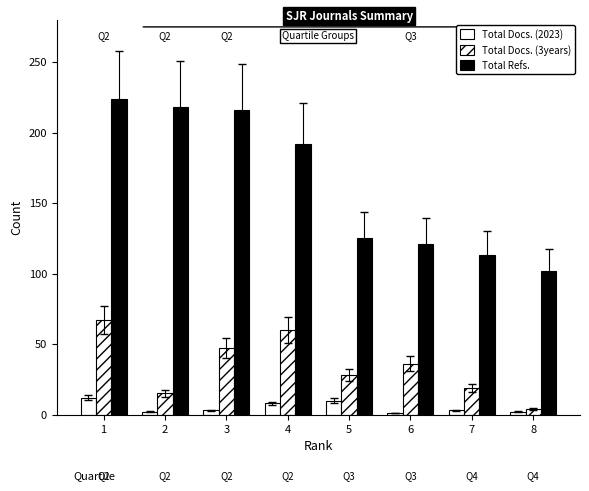

The value of Total Docs. (2023) at 1 is 12. True or false?

True